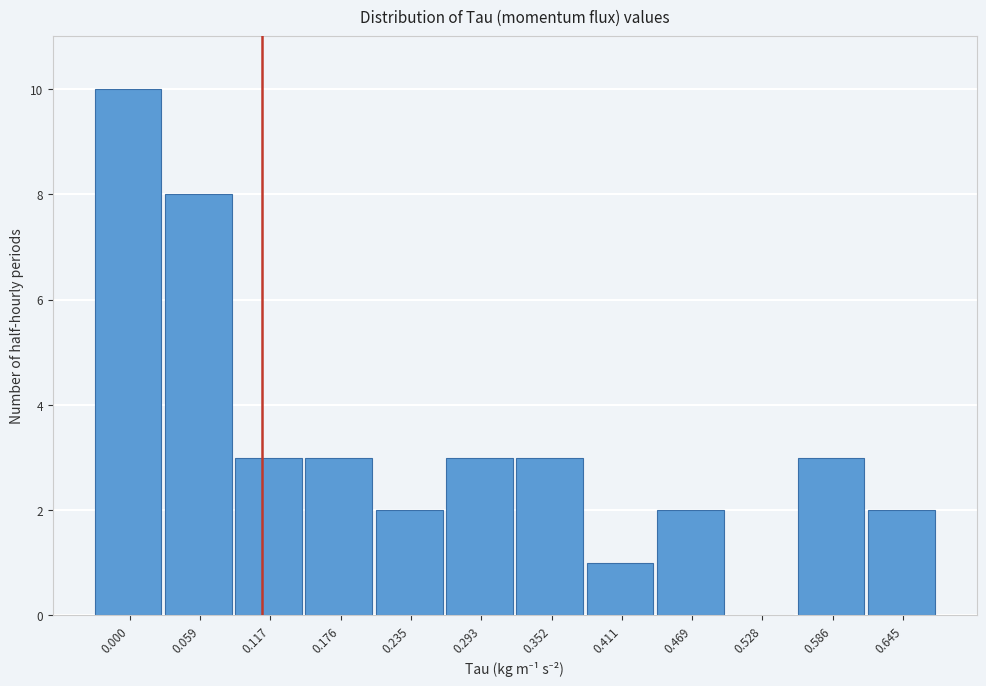

Reading left to right, transcribe all the data shown in this chart.

0.000=10	0.059=8	0.117=3	0.176=3	0.235=2	0.293=3	0.352=3	0.411=1	0.469=2	0.528=0	0.586=3	0.645=2